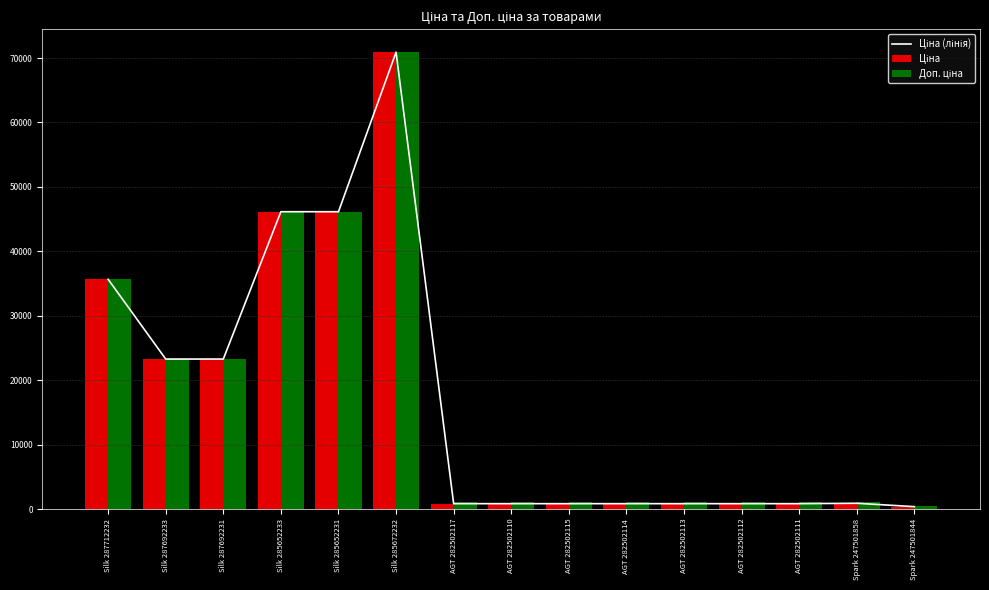

The value of Ціна (лінія) at Silk 287712232 is 35659.4. True or false?

True